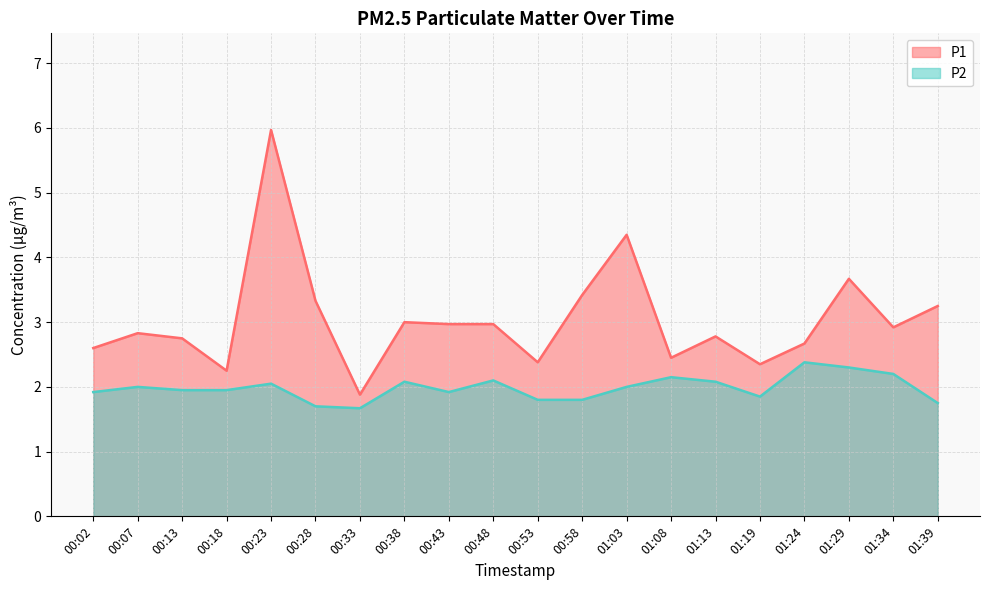

True or false: P2 has more than 1 interior local peaks.

True